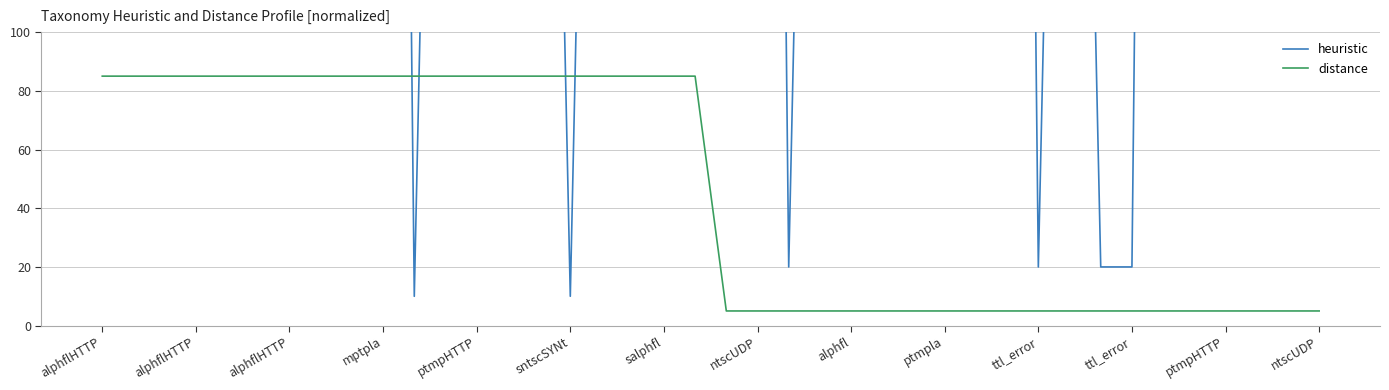

Where is the first local maximum for heuristic?

alphflHTTP